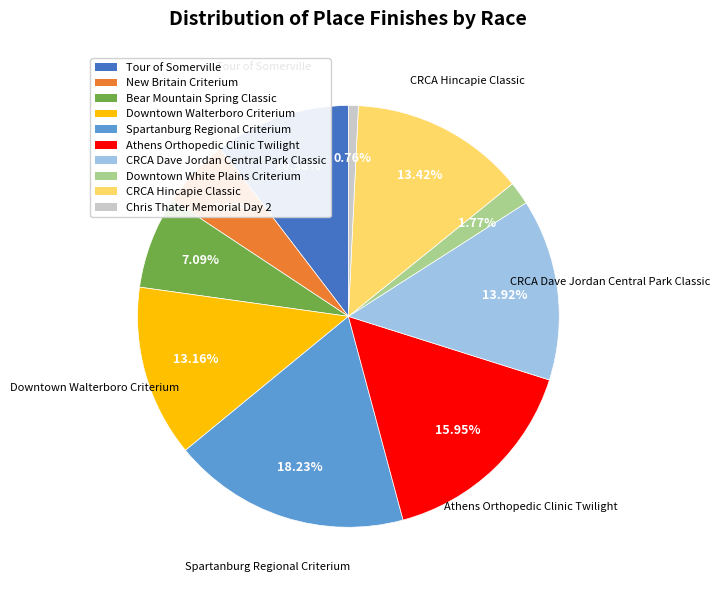

True or false: Chris Thater Memorial Day 2 accounts for 11% of the total.

False